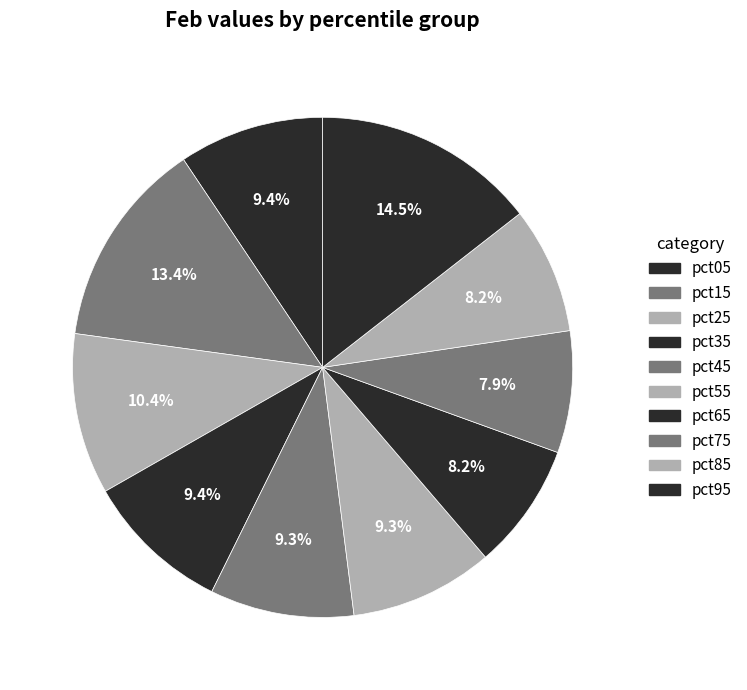

The pct05 slice represents 9% of the pie. True or false?

True